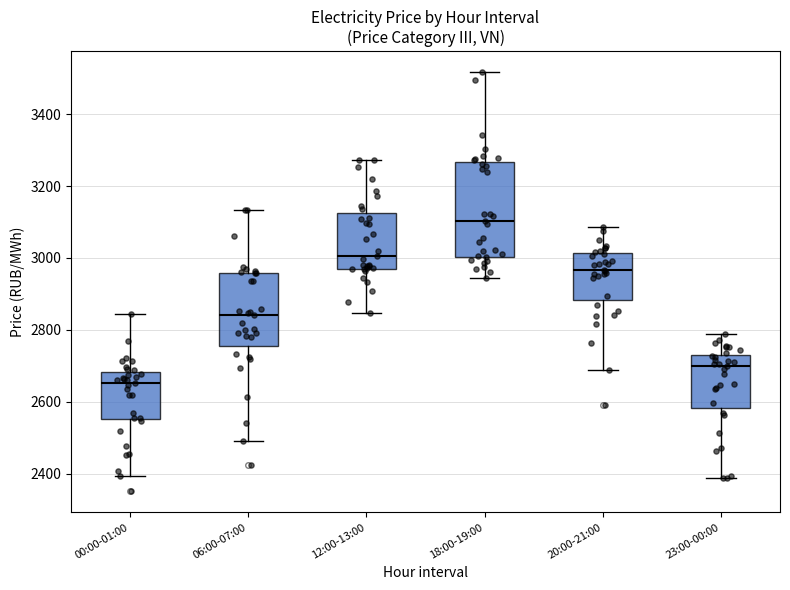

Which box's median line is the highest?

18:00-19:00